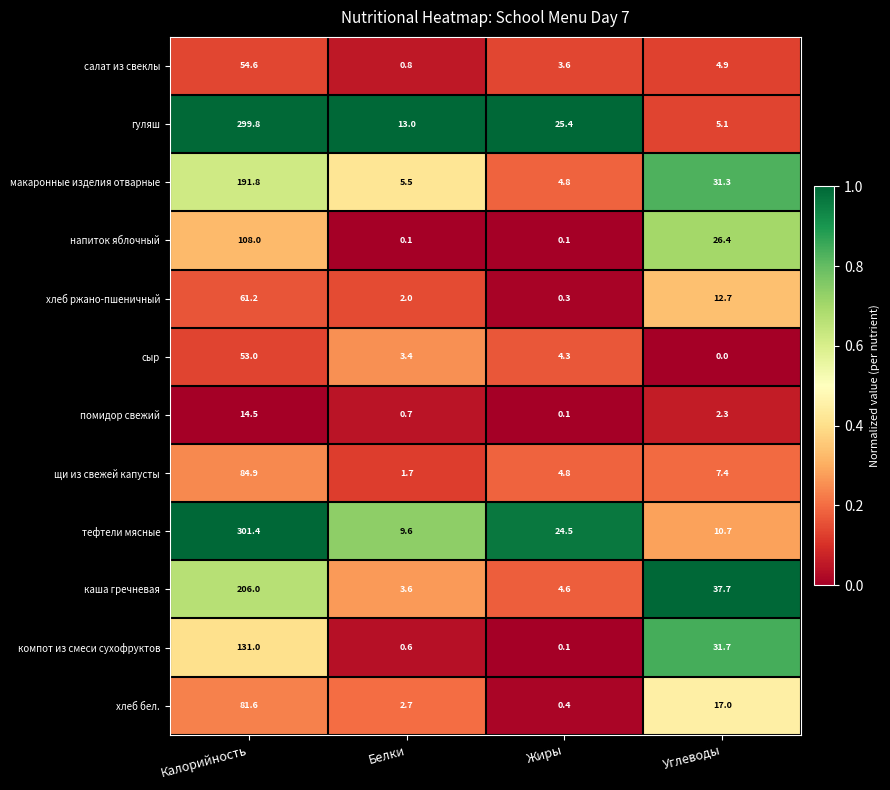

Which series has the largest range (max minus min)?

гуляш